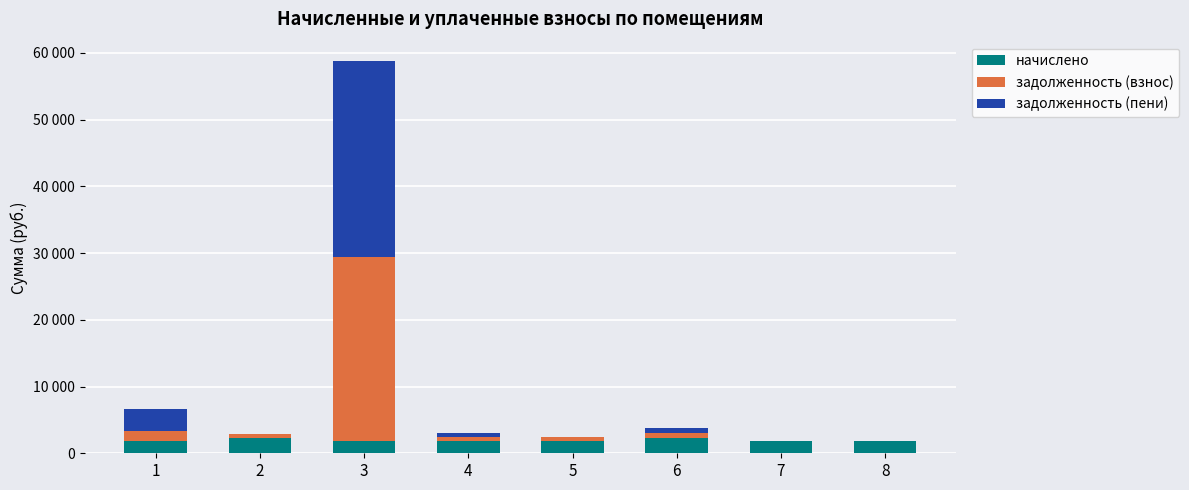

What are all the series names shown in the legend?

начислено, задолженность (взнос), задолженность (пени)